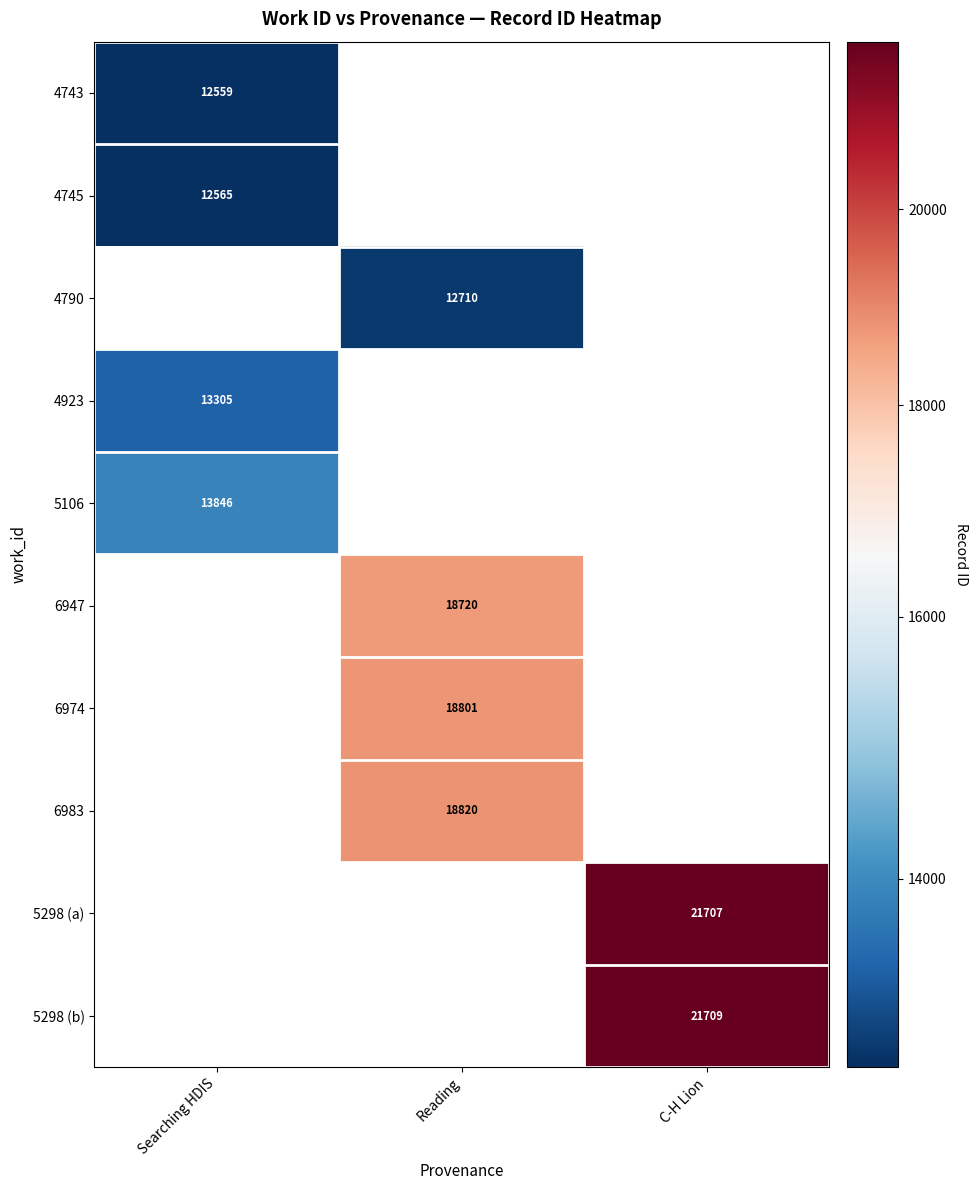

True or false: 5298 (b) has a value of 34113 at C-H Lion.

False